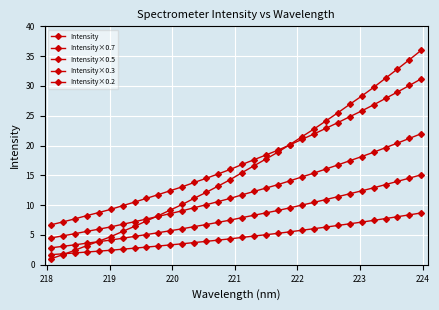

How many values in the Intensity series exceed 15?

16